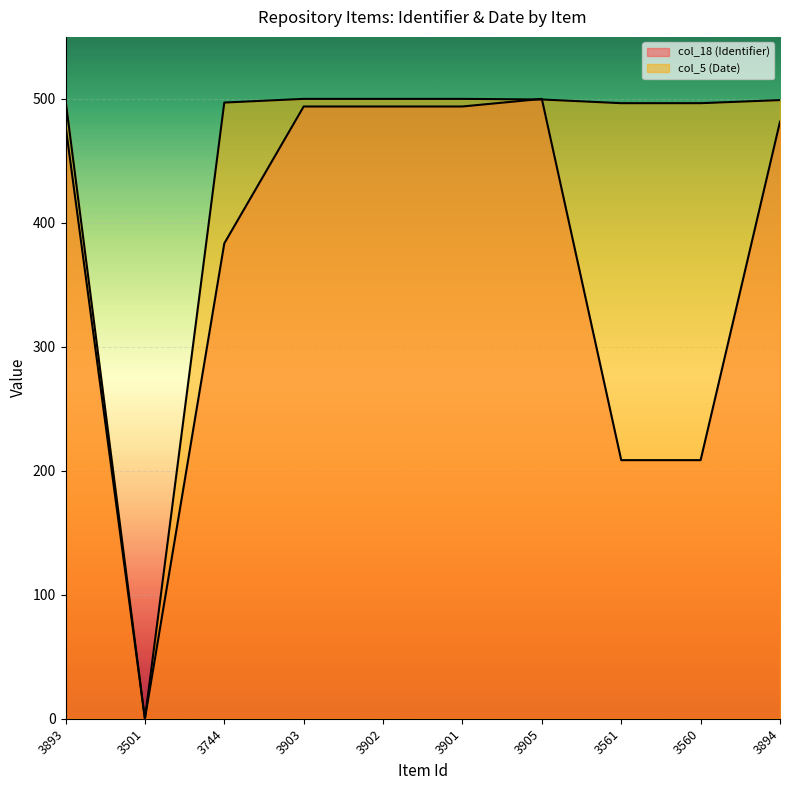

List the series in order of their overall mean, highest first.

col_5 (Date), col_18 (Identifier)